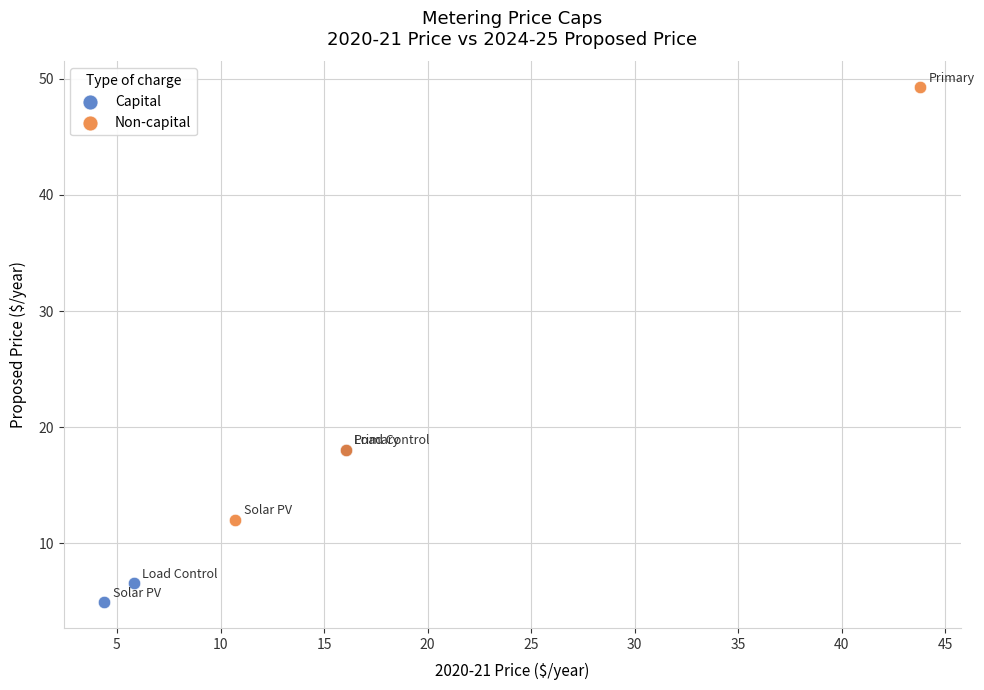

Which series contains the lowest Y value?

Capital